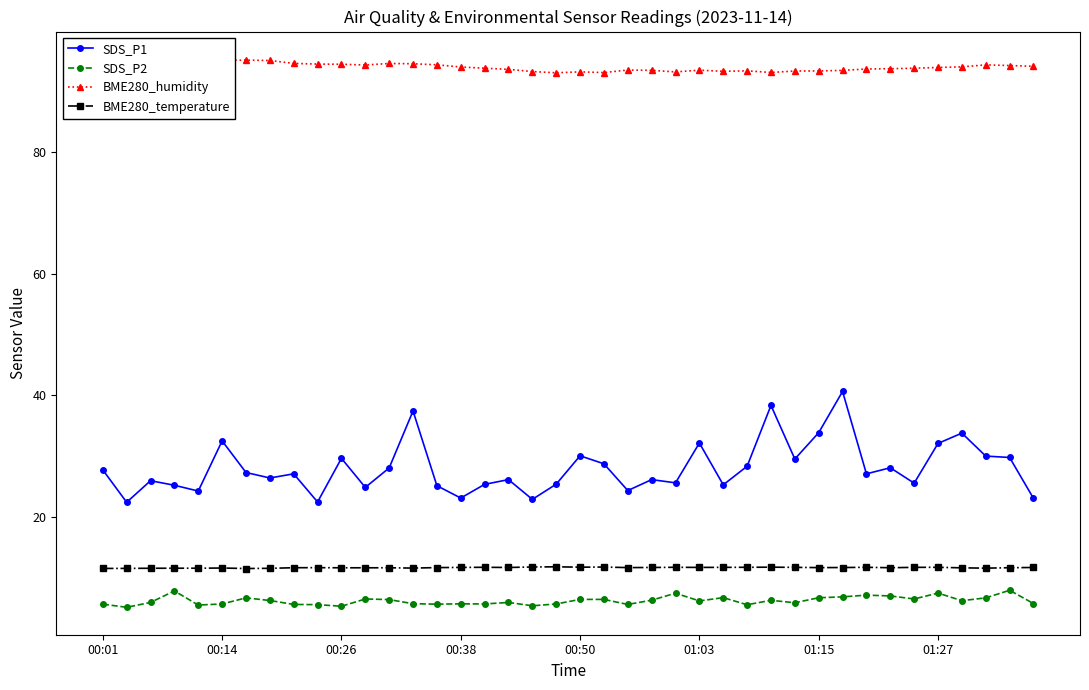

At 00:01, list the series in order from smallest to largest.

SDS_P2, BME280_temperature, SDS_P1, BME280_humidity